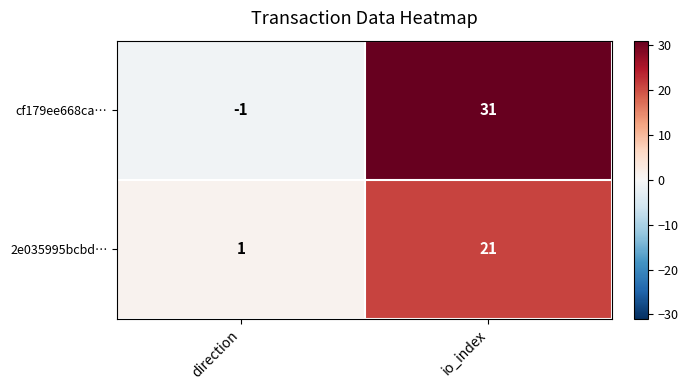

What is the total value across all series at io_index?

52